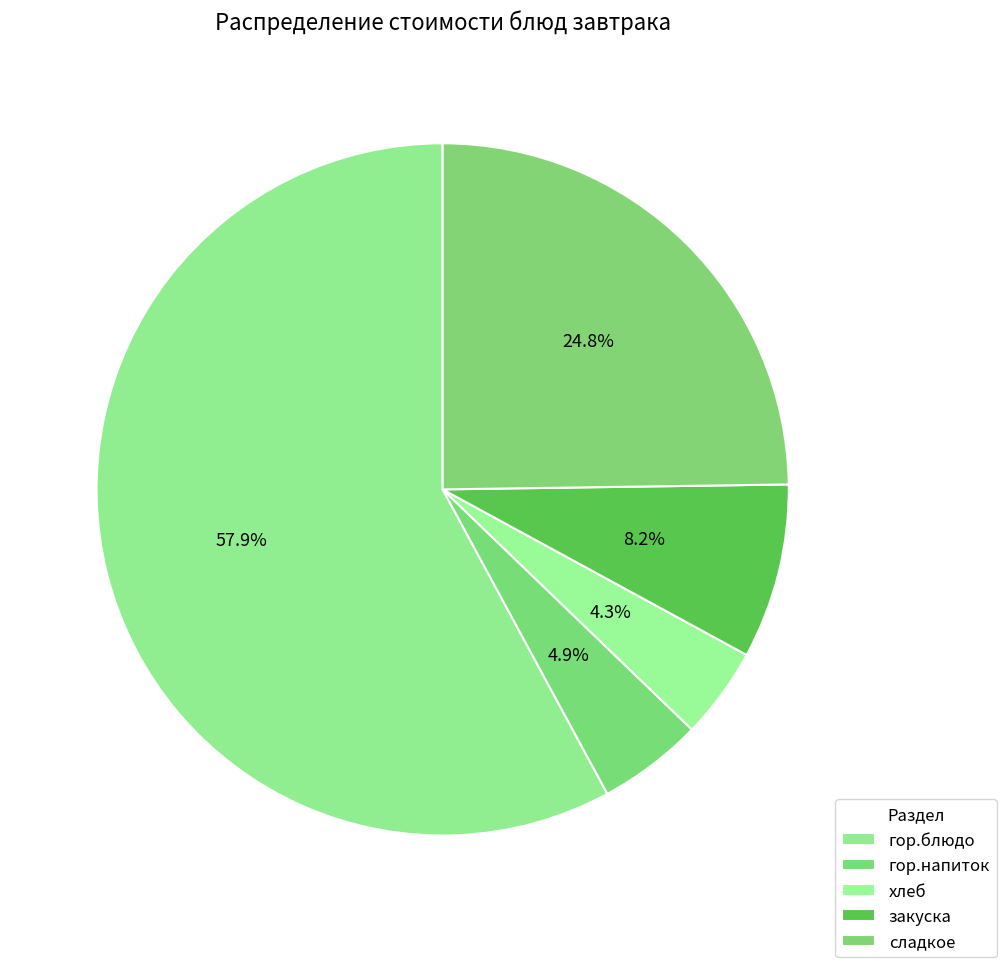

How many slices are in this pie chart?

5